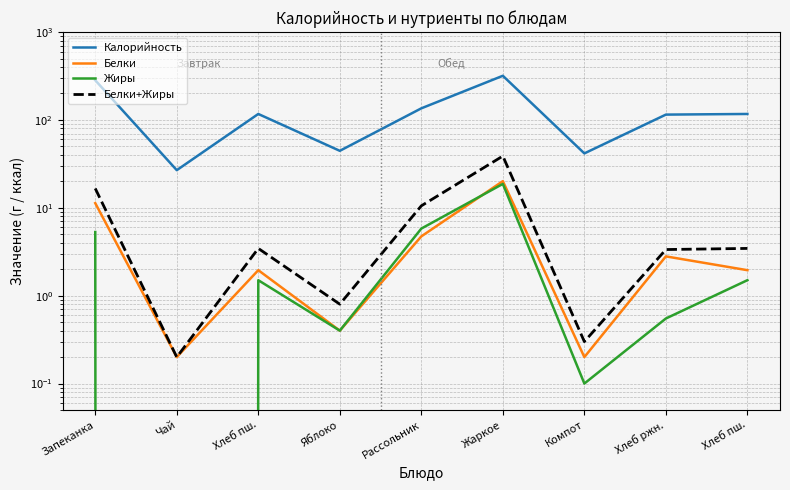

What is the difference between the second highest and minimum values in the Белки series?

11.1